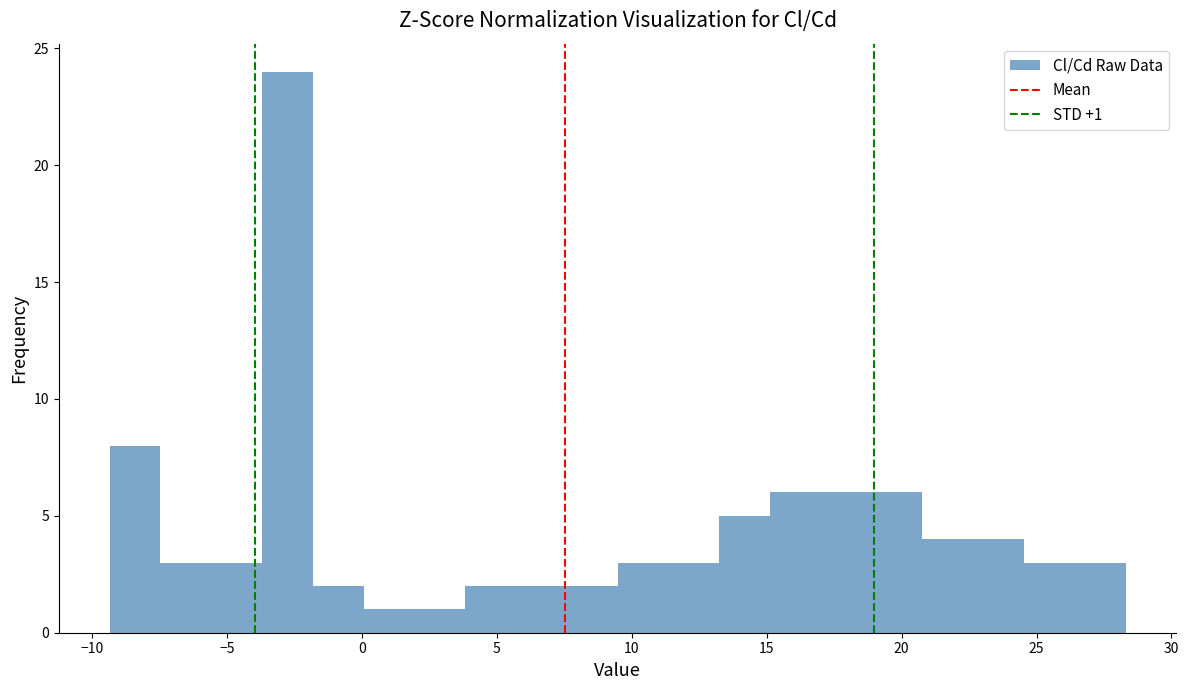

Around what value on the x-axis is the tallest bar? Give the approximate position of its centre, as read against the axis.

-3.0